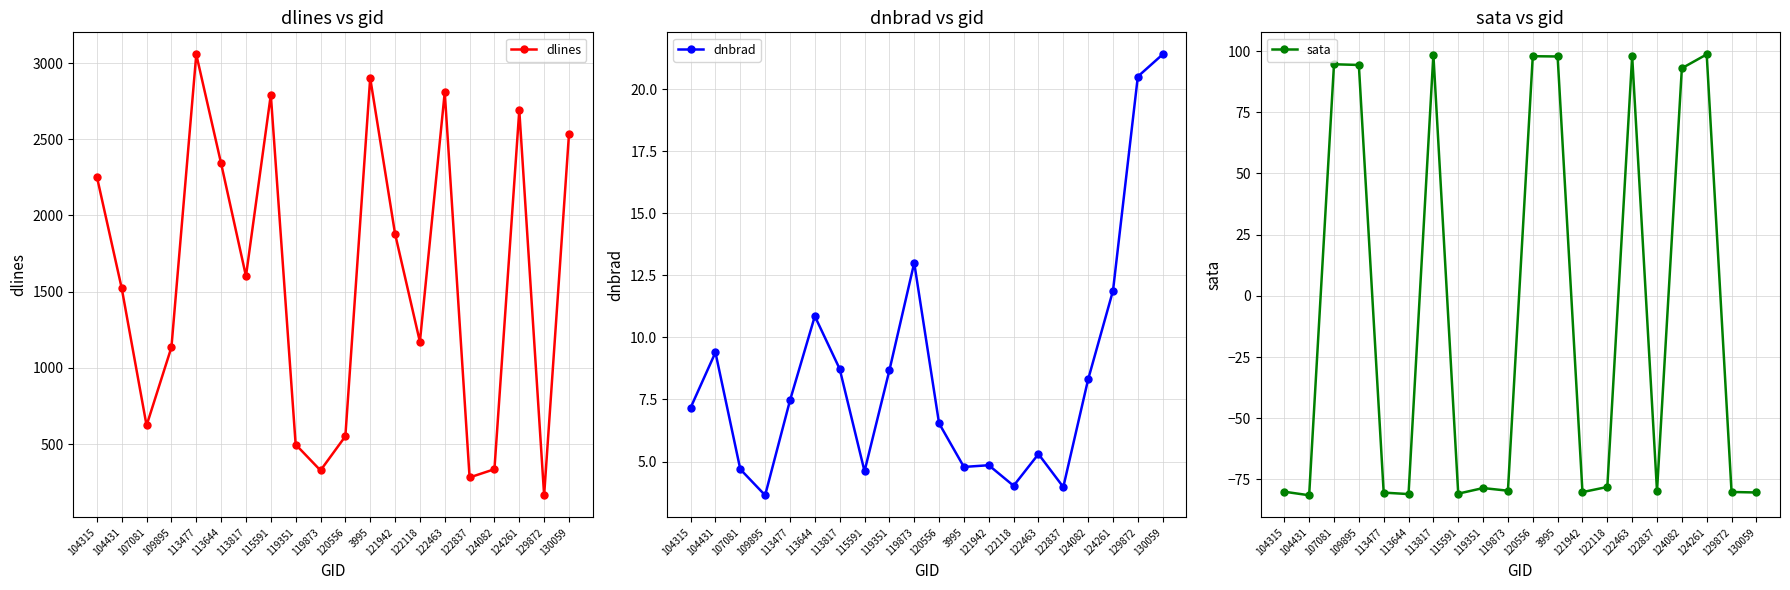

At which category does dnbrad reach its first local valley?

109895